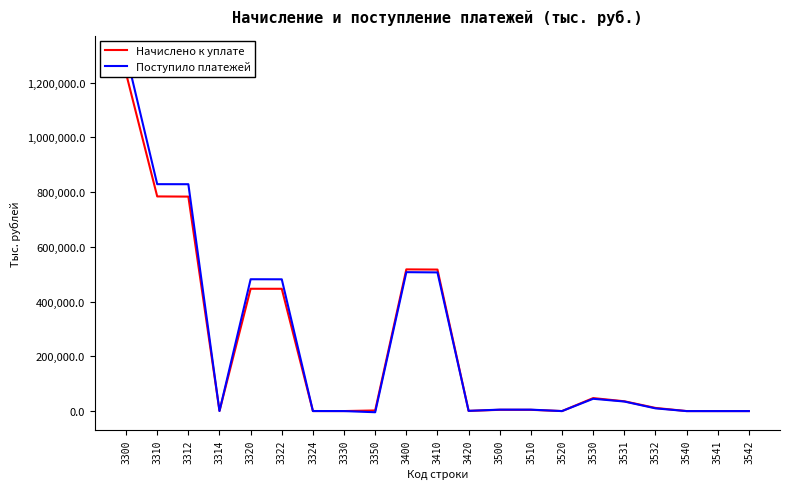

What is the difference between the highest and lowest values at 3500?

623